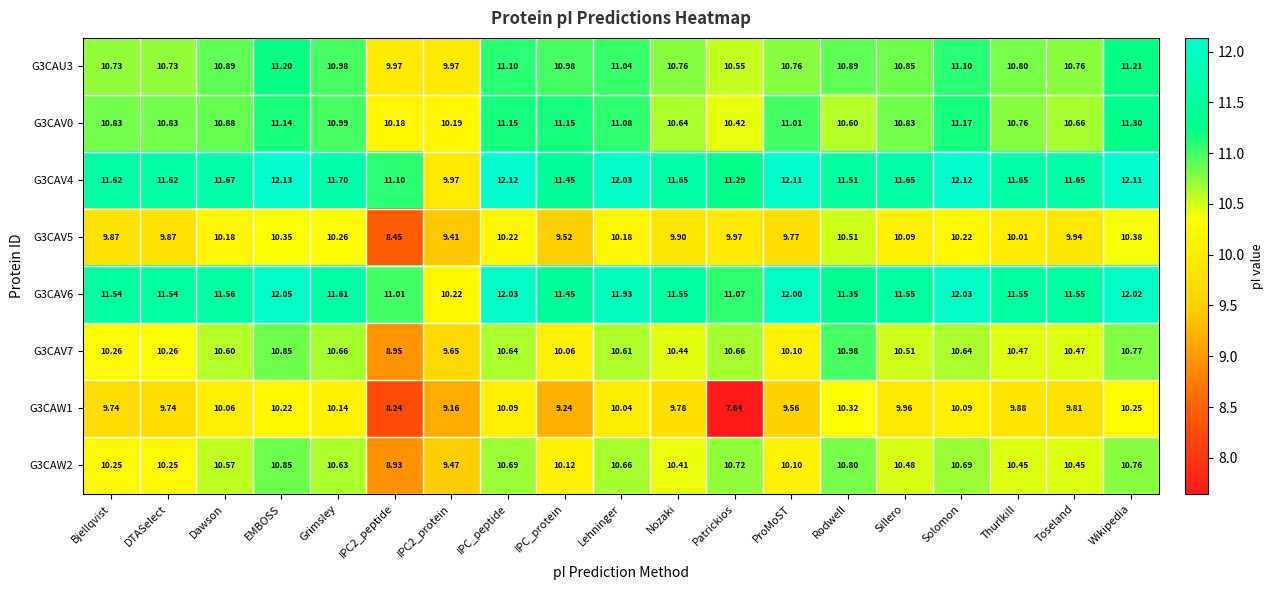

Between Dawson and IPC2_peptide, which series saw the biggest shift?

G3CAW1